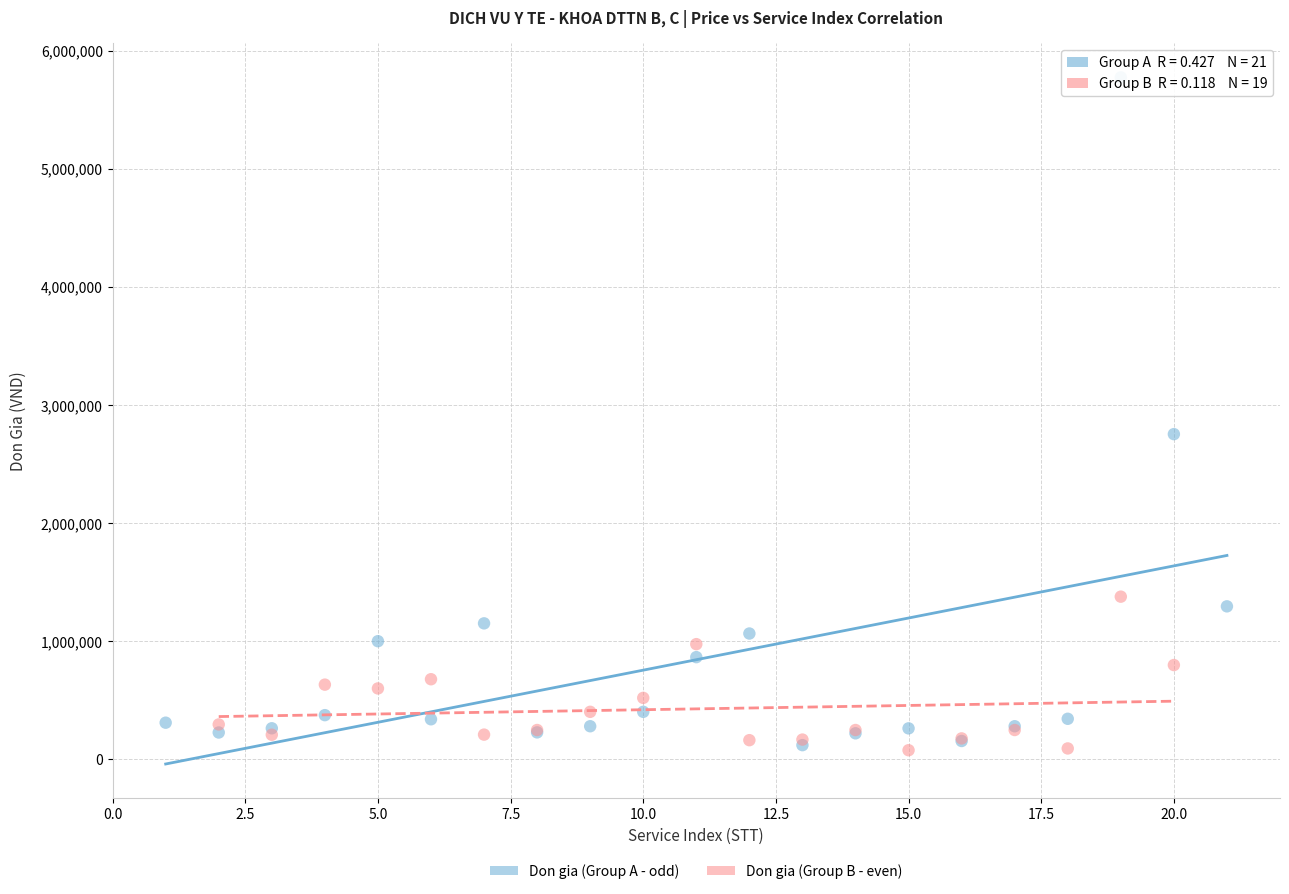

Which series reaches the maximum Y coordinate?

Don gia (Group A - odd)